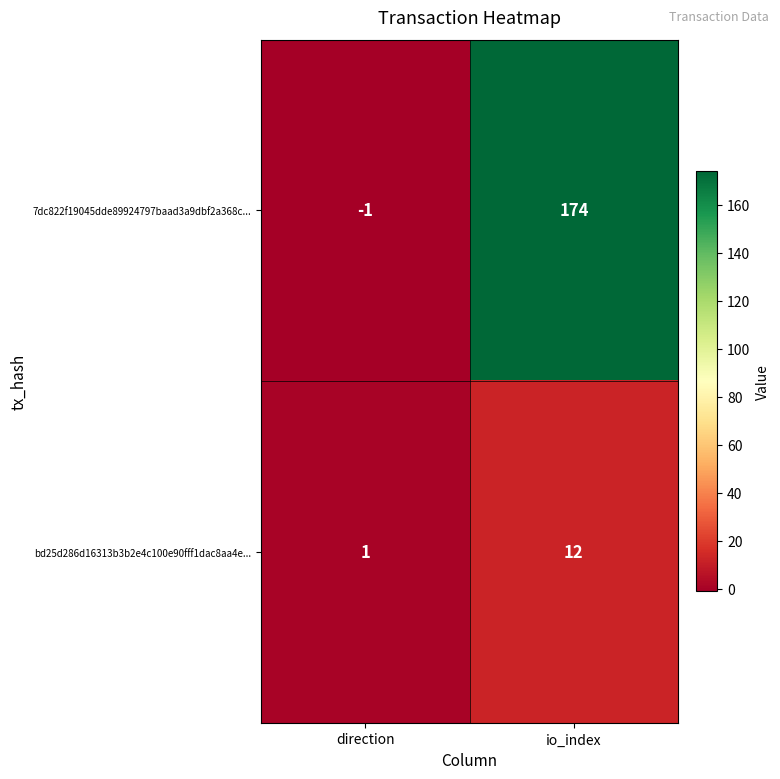

Which category has the highest value in the bd25d286d16313b3b2e4c100e90fff1dac8aa4e... series?

io_index